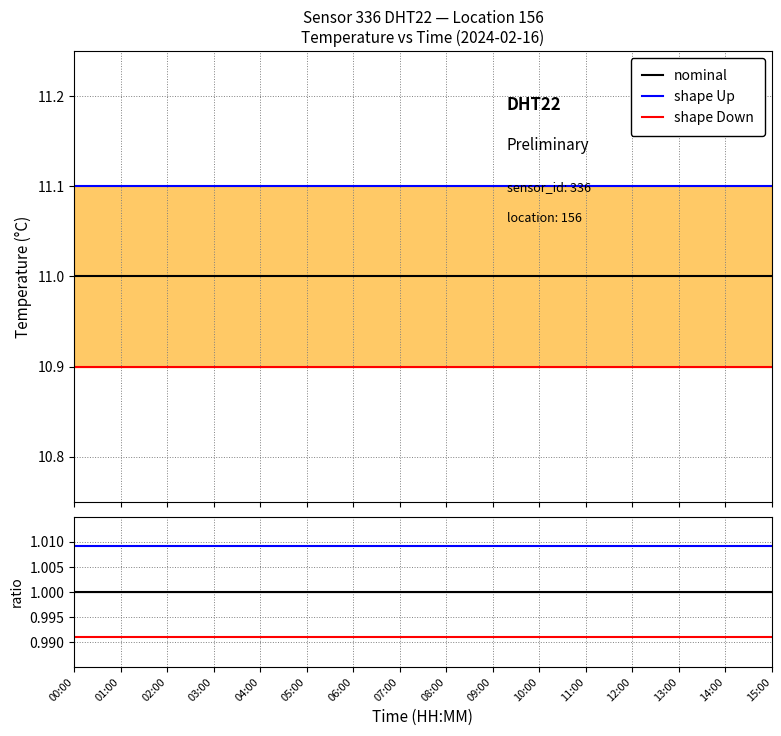

Which series changed the most between 04:00 and 10:00?

nominal